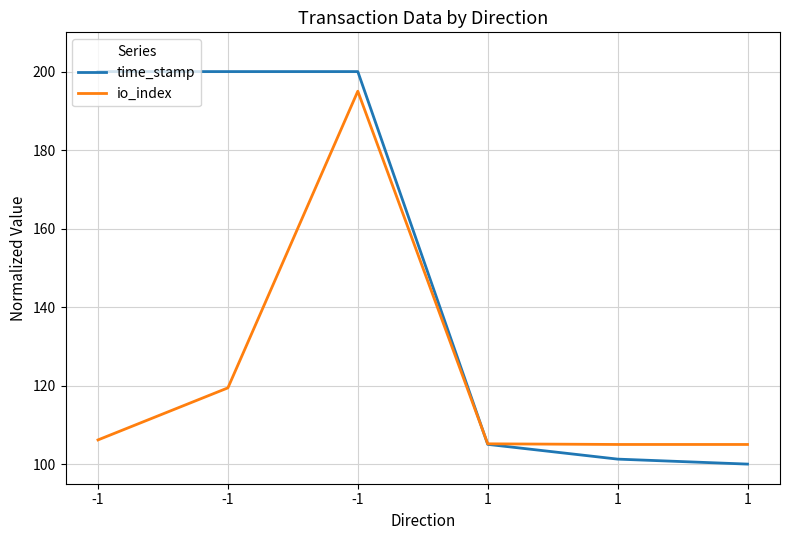

Is this an area chart (filled region under the line)?

No